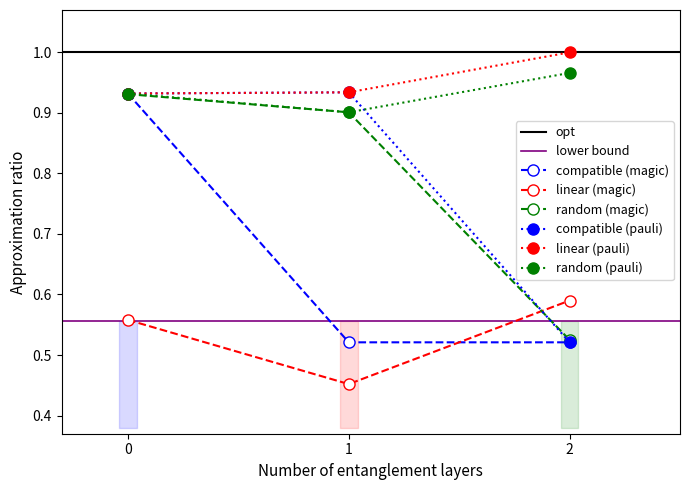

How many distinct data groups are displayed?

6